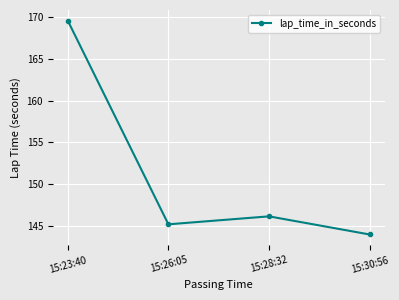

The value at 15:26:05 is 145.2. True or false?

True